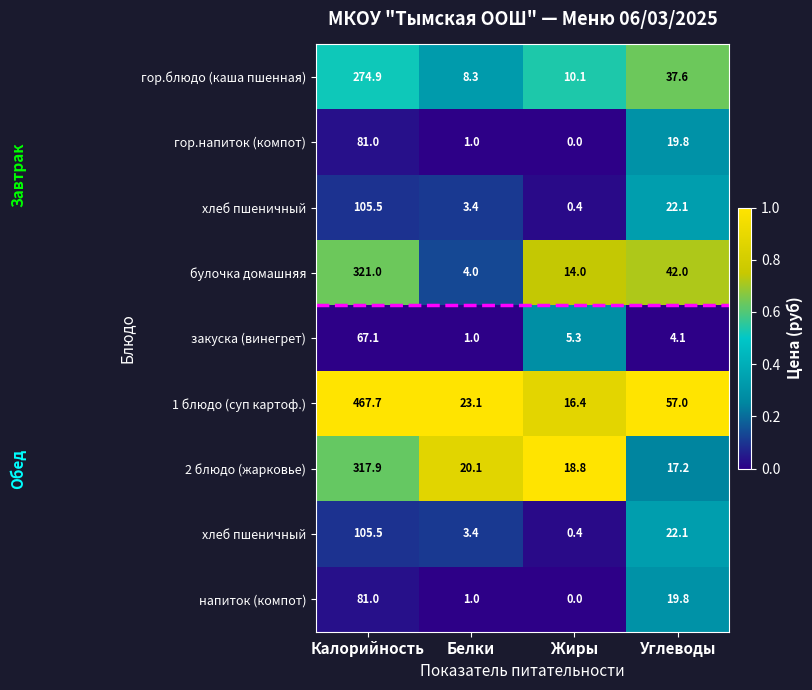

Which category has the highest value across all series?

Калорийность